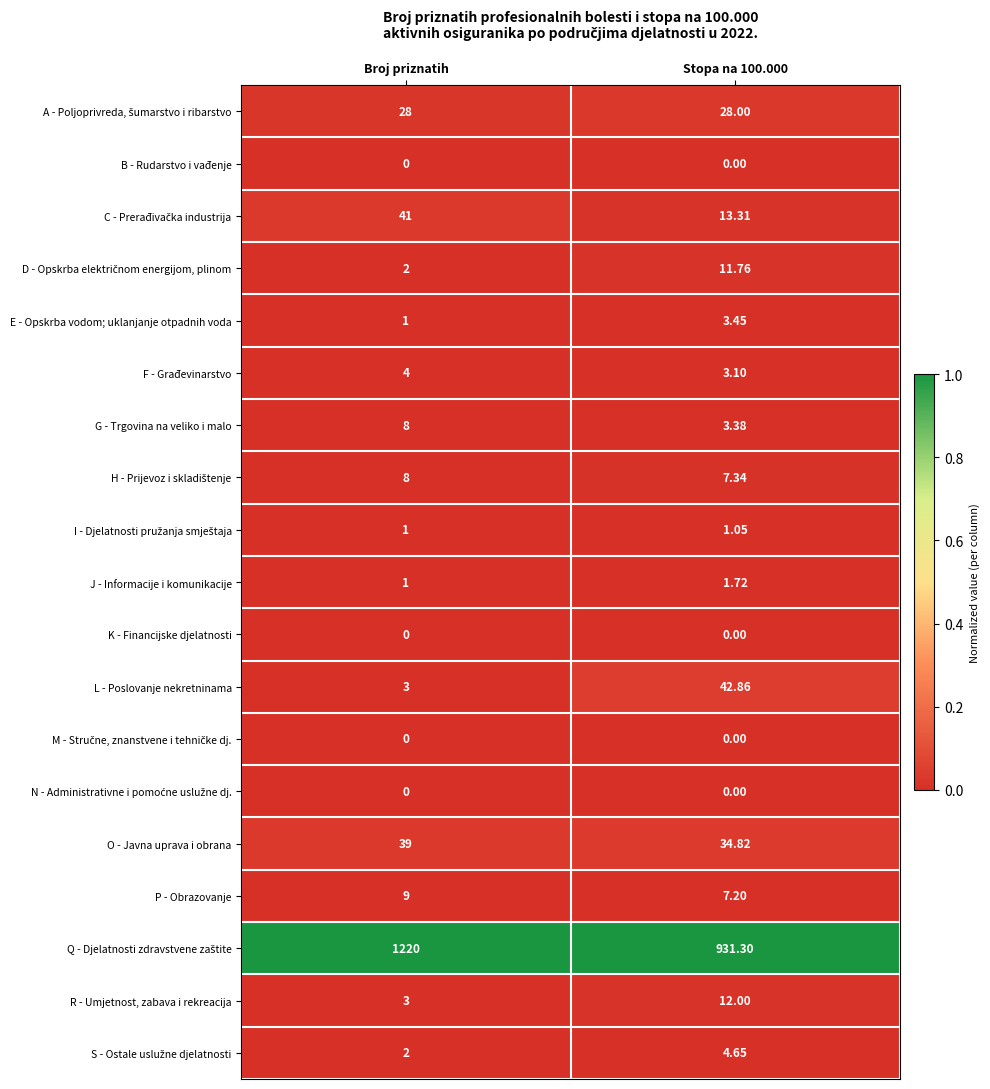

At how many categories does at least one series exceed 0?

2